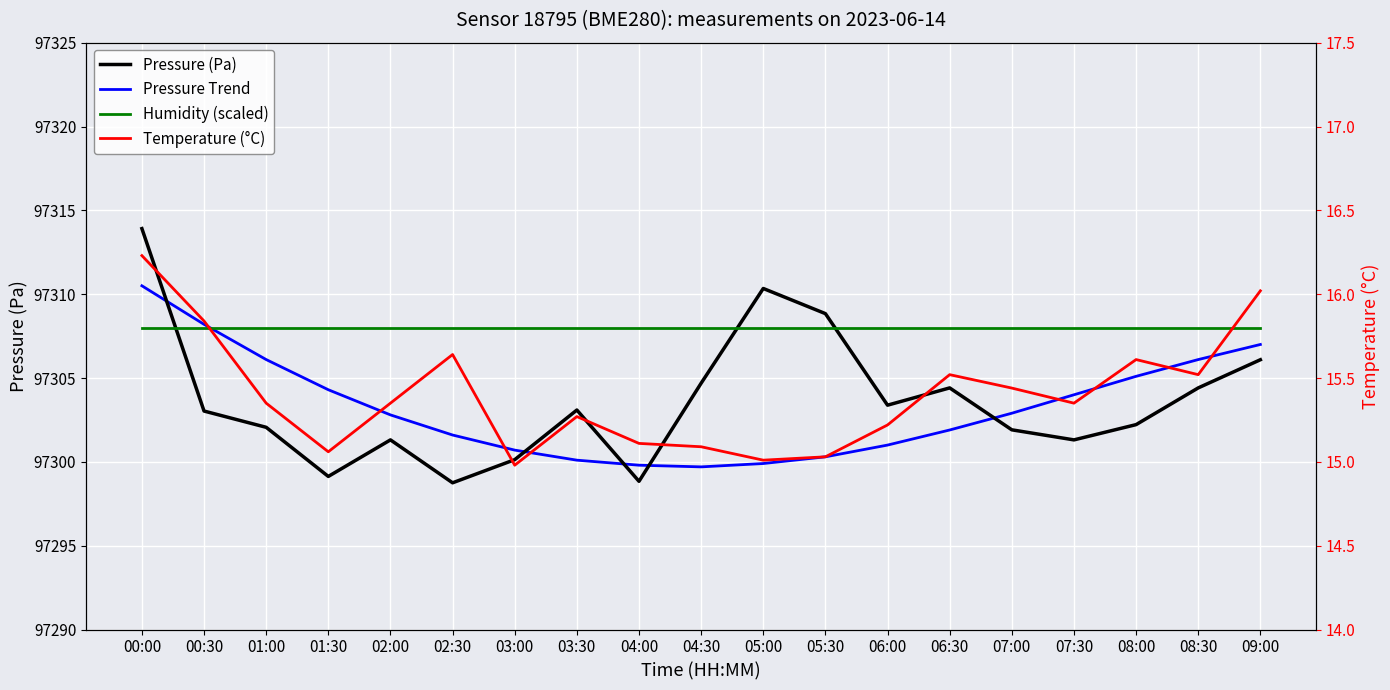

Reading left to right, transcribe all the data shown in this chart.

Pressure (Pa): 97313.9	97303.0	97302.1	97299.1	97301.3	97298.8	97300.1	97303.1	97298.8	97304.7	97310.3	97308.8	97303.4	97304.4	97301.9	97301.3	97302.2	97304.4	97306.1
Pressure Trend: 97310.5	97308.2	97306.1	97304.3	97302.8	97301.6	97300.7	97300.1	97299.8	97299.7	97299.9	97300.3	97301.0	97301.9	97302.9	97304.0	97305.1	97306.1	97307.0
Humidity (scaled): 97308.0	97308.0	97308.0	97308.0	97308.0	97308.0	97308.0	97308.0	97308.0	97308.0	97308.0	97308.0	97308.0	97308.0	97308.0	97308.0	97308.0	97308.0	97308.0
Temperature (°C): 16.2	15.8	15.3	15.1	15.3	15.6	15.0	15.3	15.1	15.1	15.0	15.0	15.2	15.5	15.4	15.3	15.6	15.5	16.0